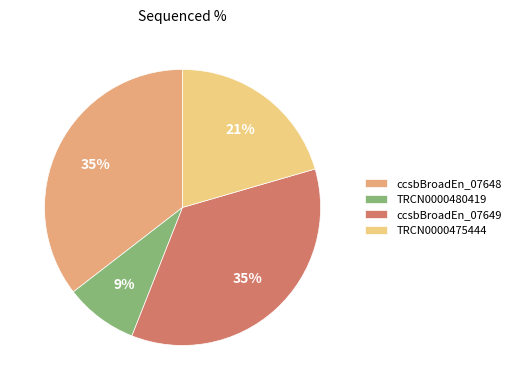

Between ccsbBroadEn_07648 and TRCN0000480419, which is larger?

ccsbBroadEn_07648